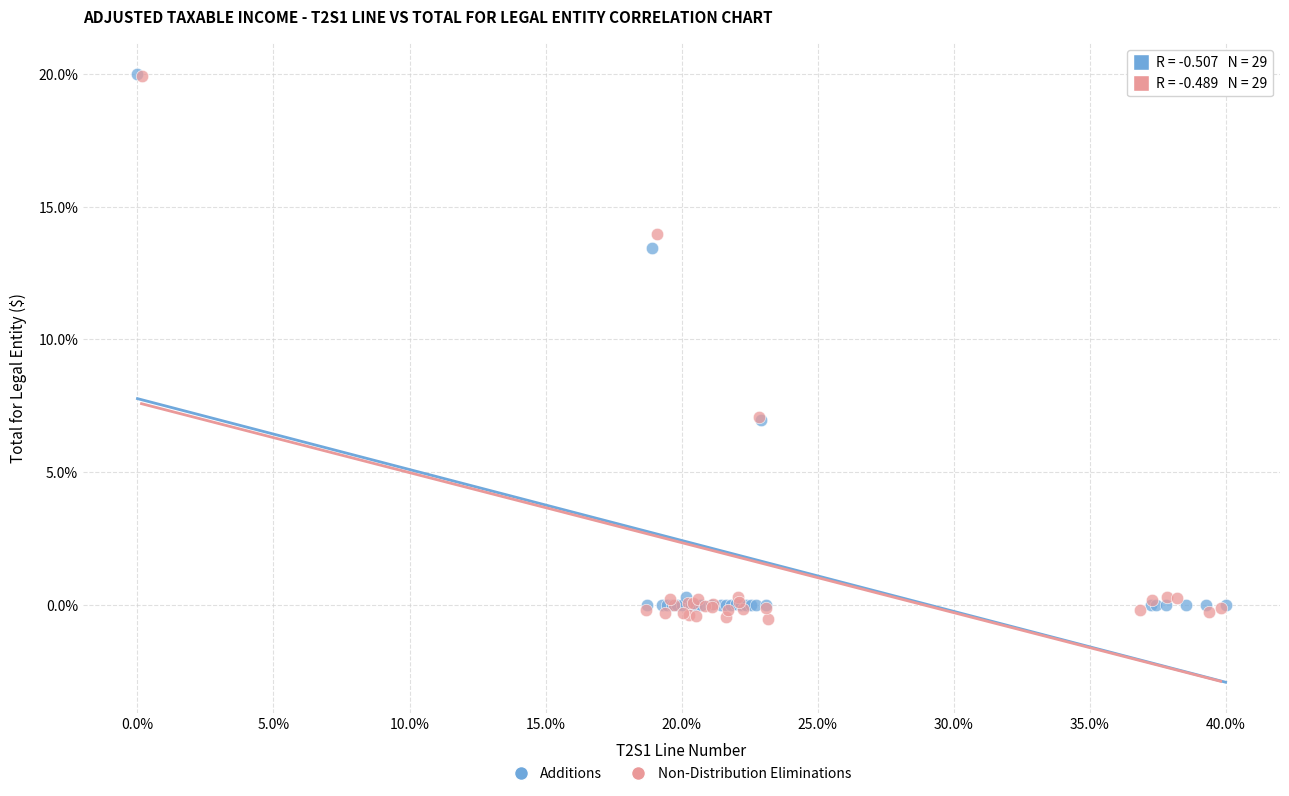

What are all the series names shown in the legend?

Additions, Non-Distribution Eliminations